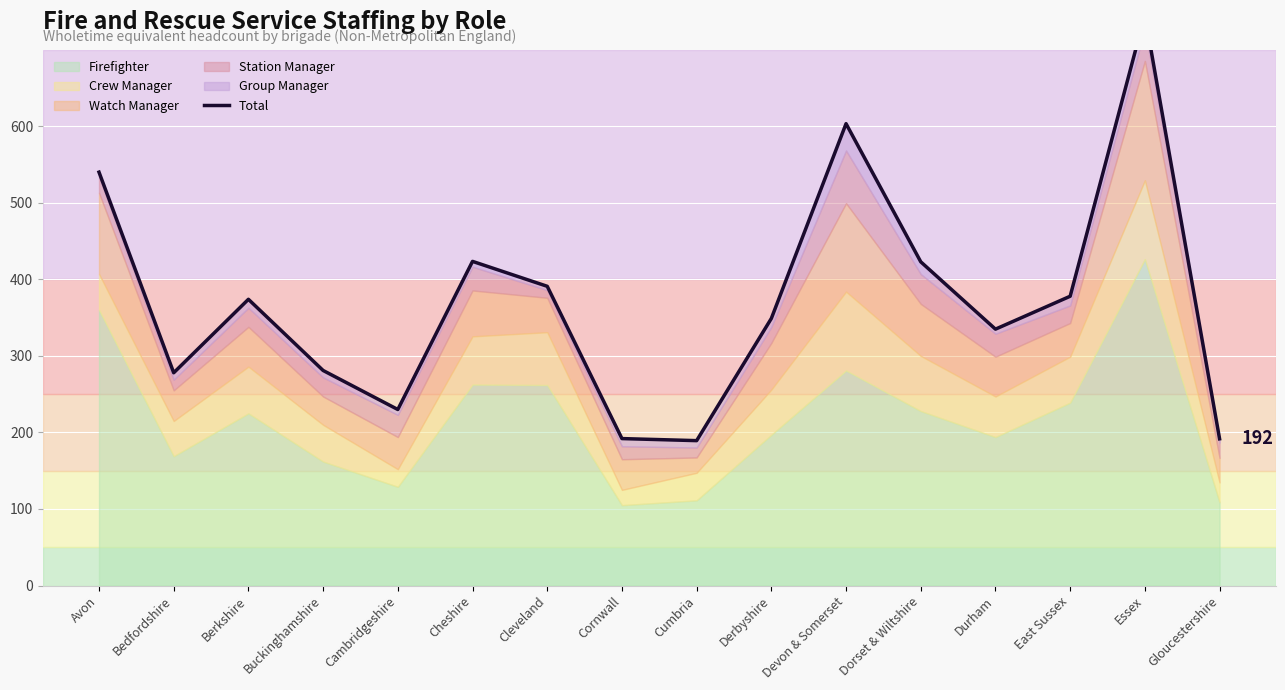

List the labels in order of value, smallest first.

Cumbria, Gloucestershire, Cornwall, Cambridgeshire, Bedfordshire, Buckinghamshire, Durham, Derbyshire, Berkshire, East Sussex, Cleveland, Dorset & Wiltshire, Cheshire, Avon, Devon & Somerset, Essex